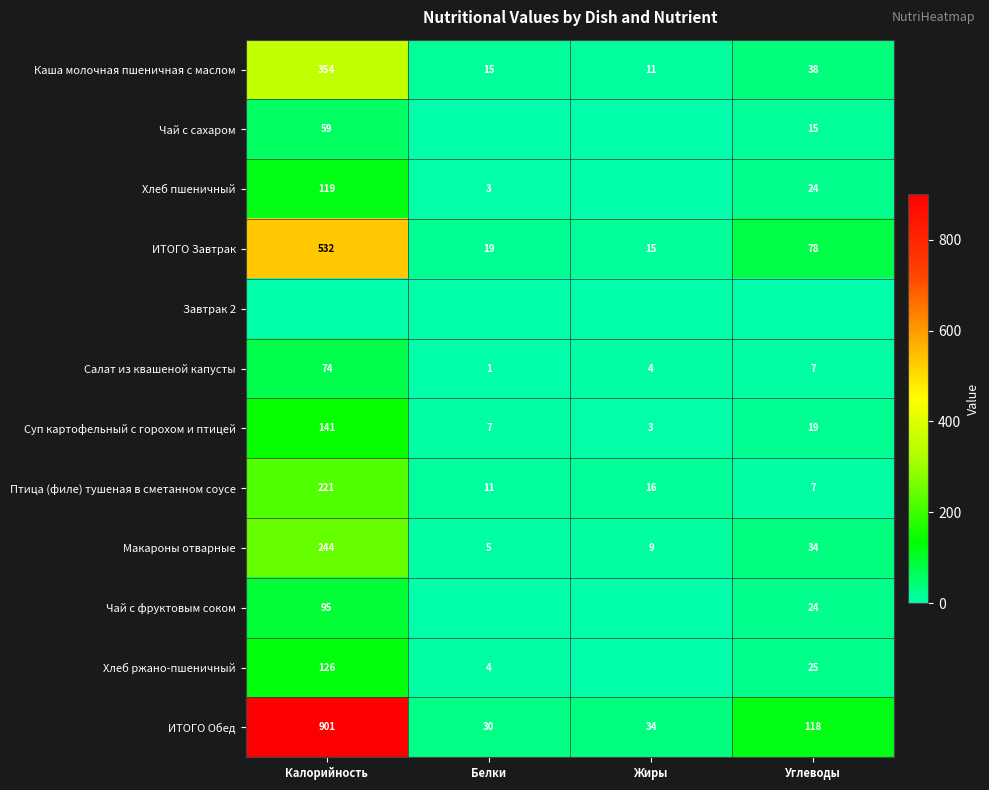

At which label is ИТОГО Завтрак closest to 273?

Углеводы